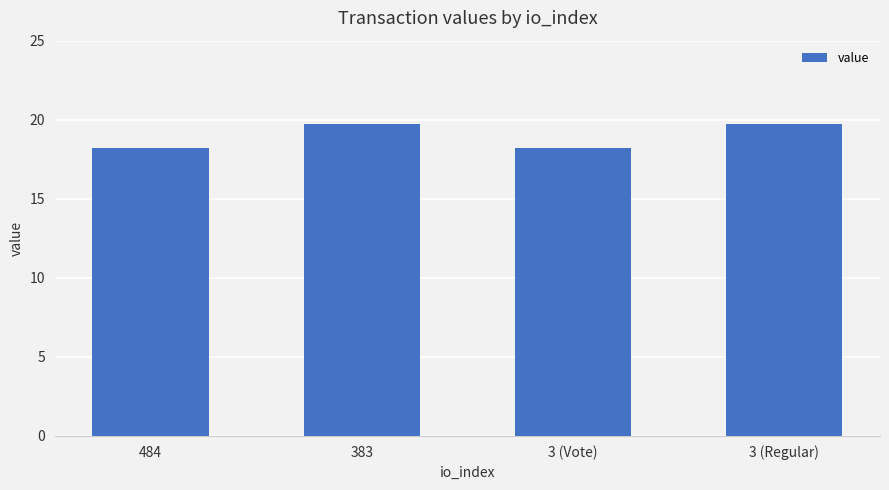

Reading left to right, transcribe all the data shown in this chart.

484=18.2	383=19.7	3 (Vote)=18.2	3 (Regular)=19.7